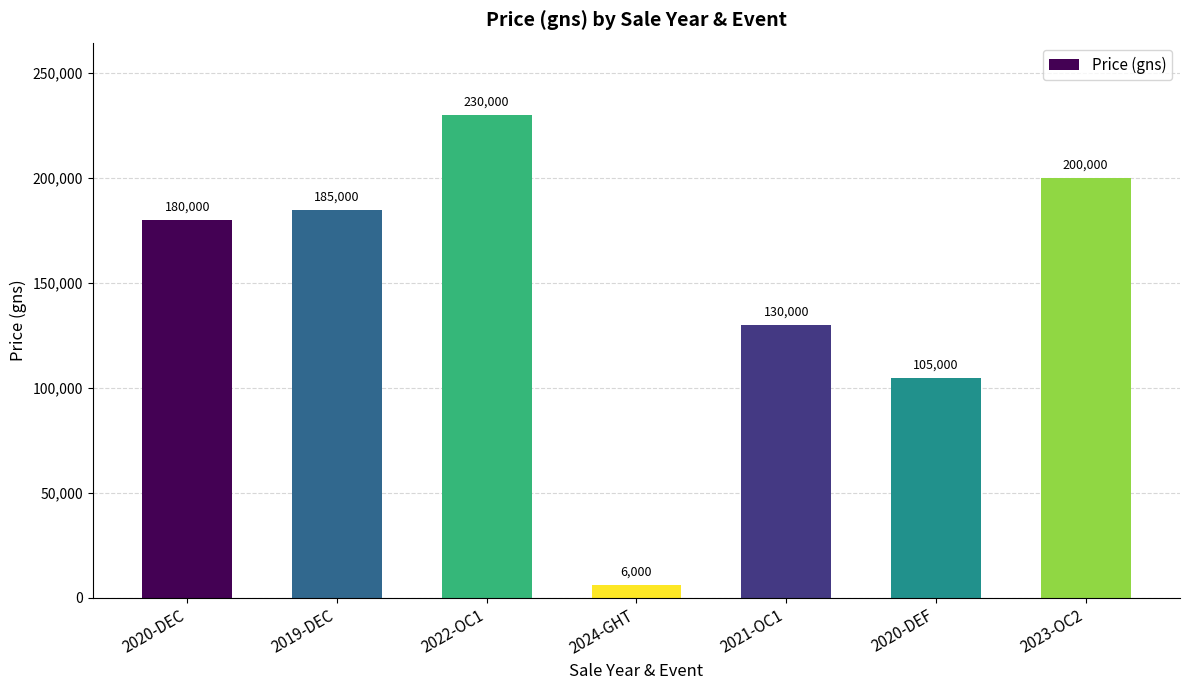

Reading left to right, what are all the values shown in this chart?

180000	185000	230000	6000	130000	105000	200000